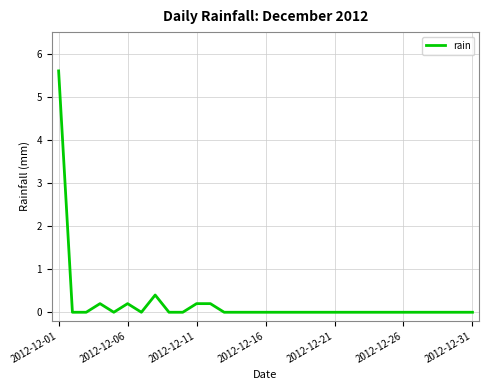

What is the greatest value displayed?

5.6